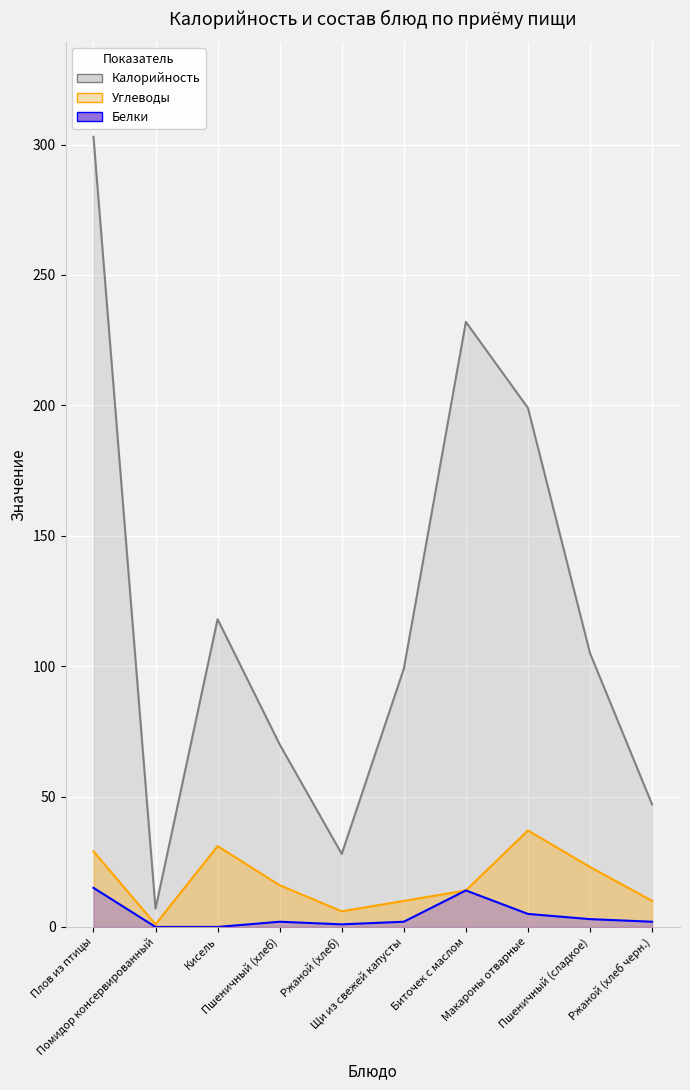

At which category does Калорийность reach its first local peak?

Кисель